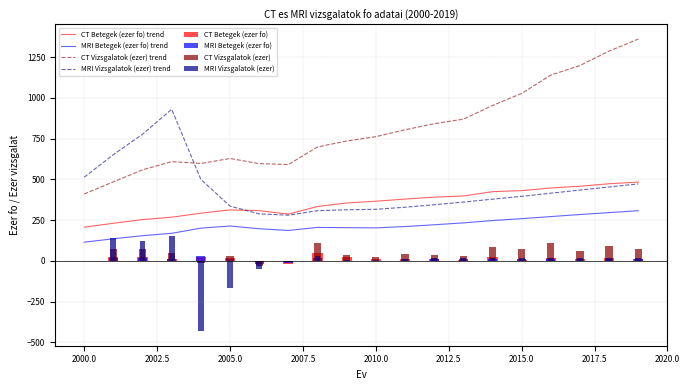

What is the lowest value of the MRI Vizsgalatok (ezer) trend series?

280.8